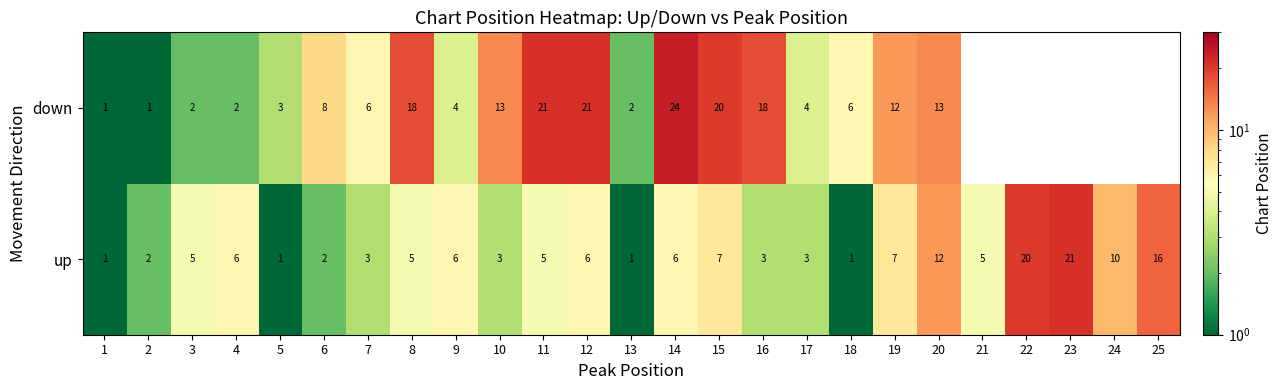

The value of up at 23 is 34. True or false?

False